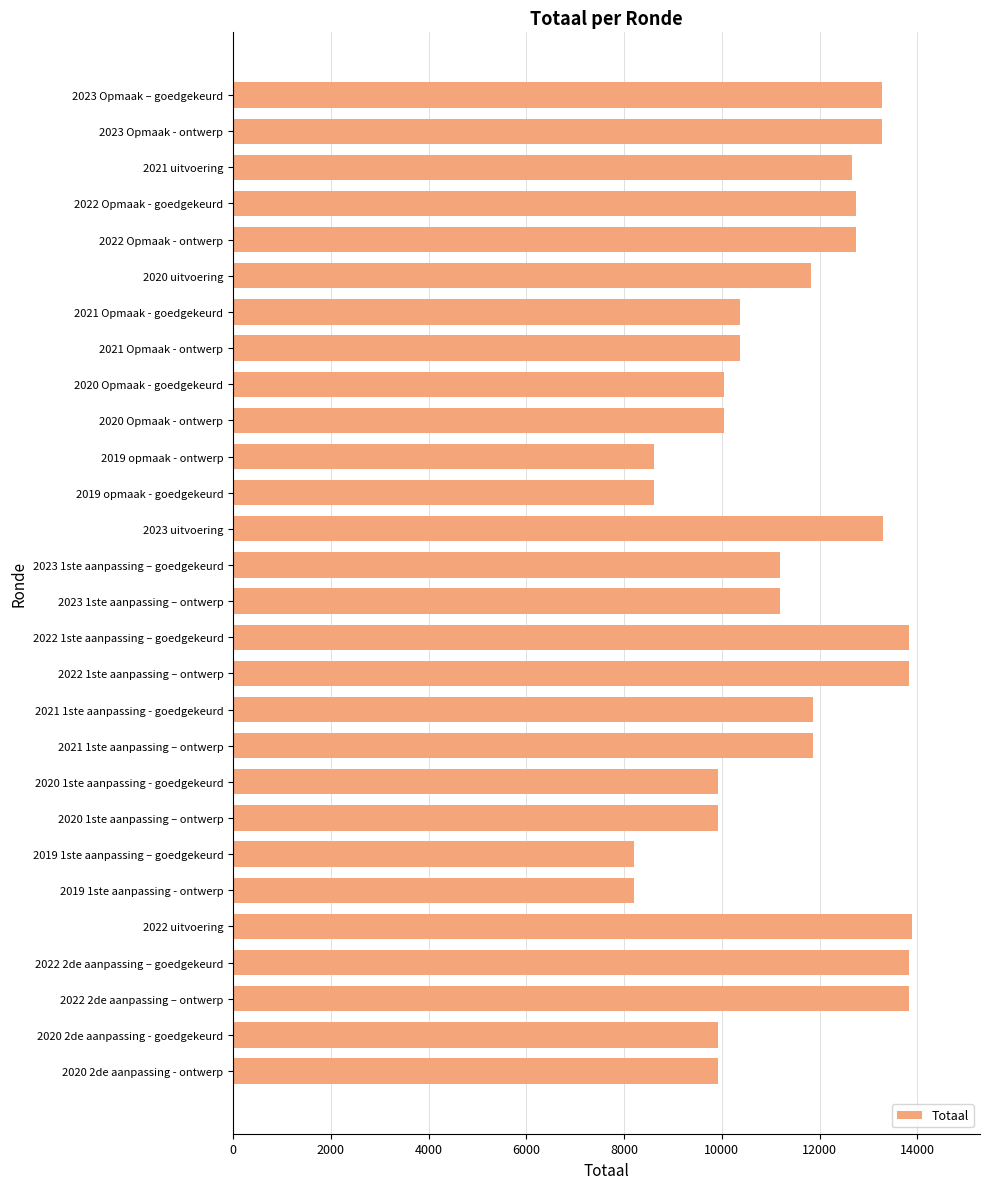

What is the difference between the maximum and minimum values?

5692